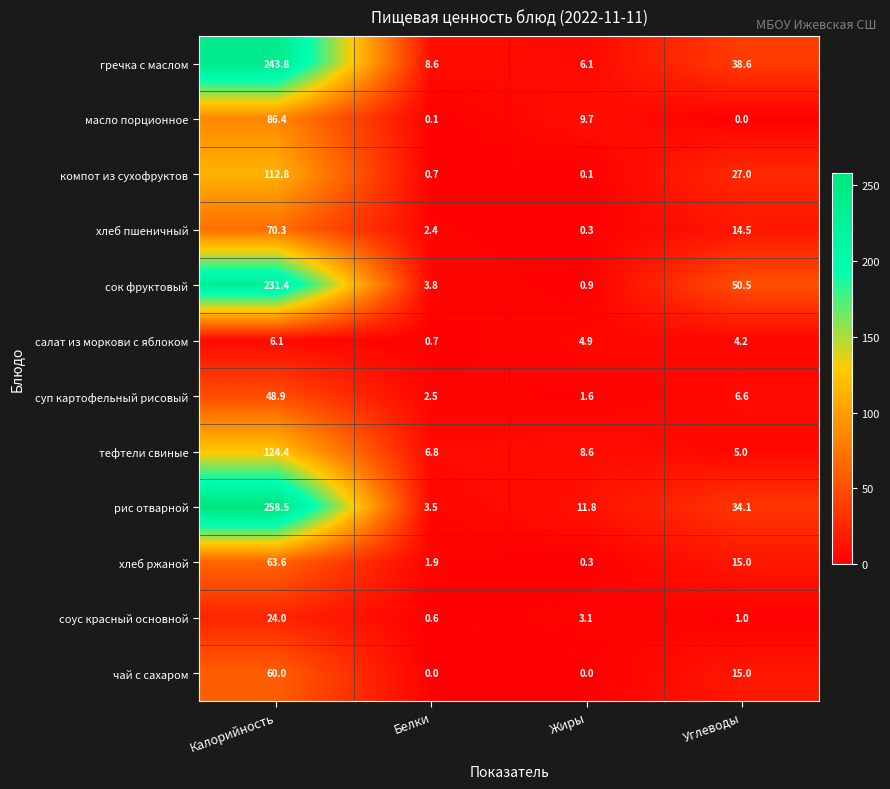

What is the greatest value displayed?

258.5